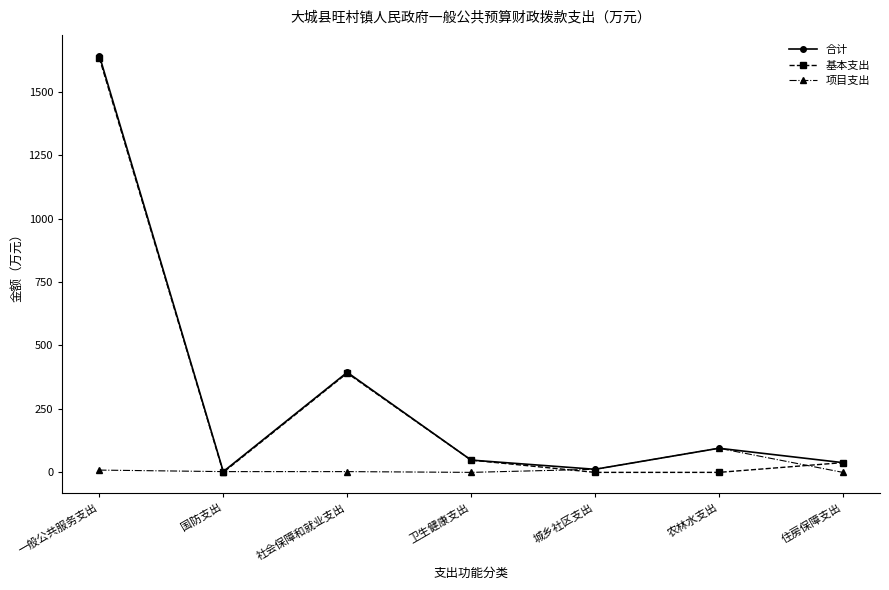

What is the sum of the 基本支出 values at 农林水支出 and 一般公共服务支出?

1632.8